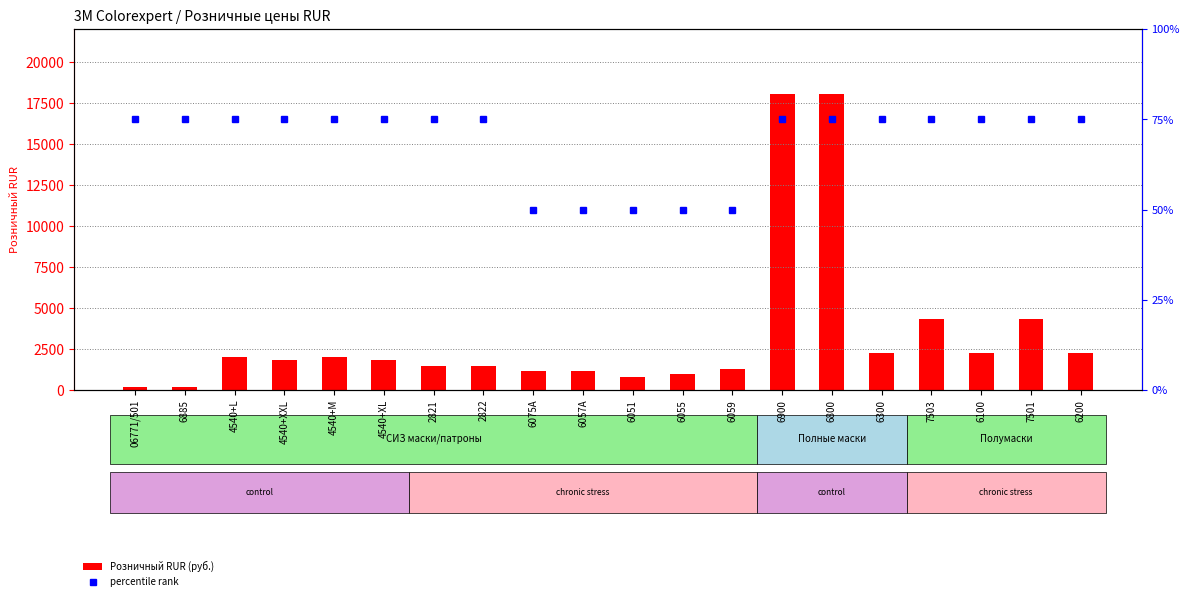

What is the difference between the maximum and second lowest values in the percentile rank series?

25